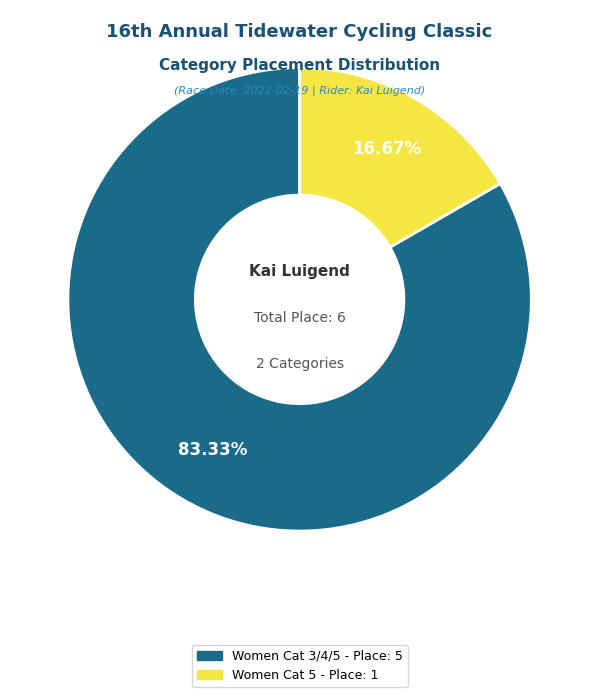

What is the ratio of the value at Women Cat 3/4/5 to the value at Women Cat 5?

5.0